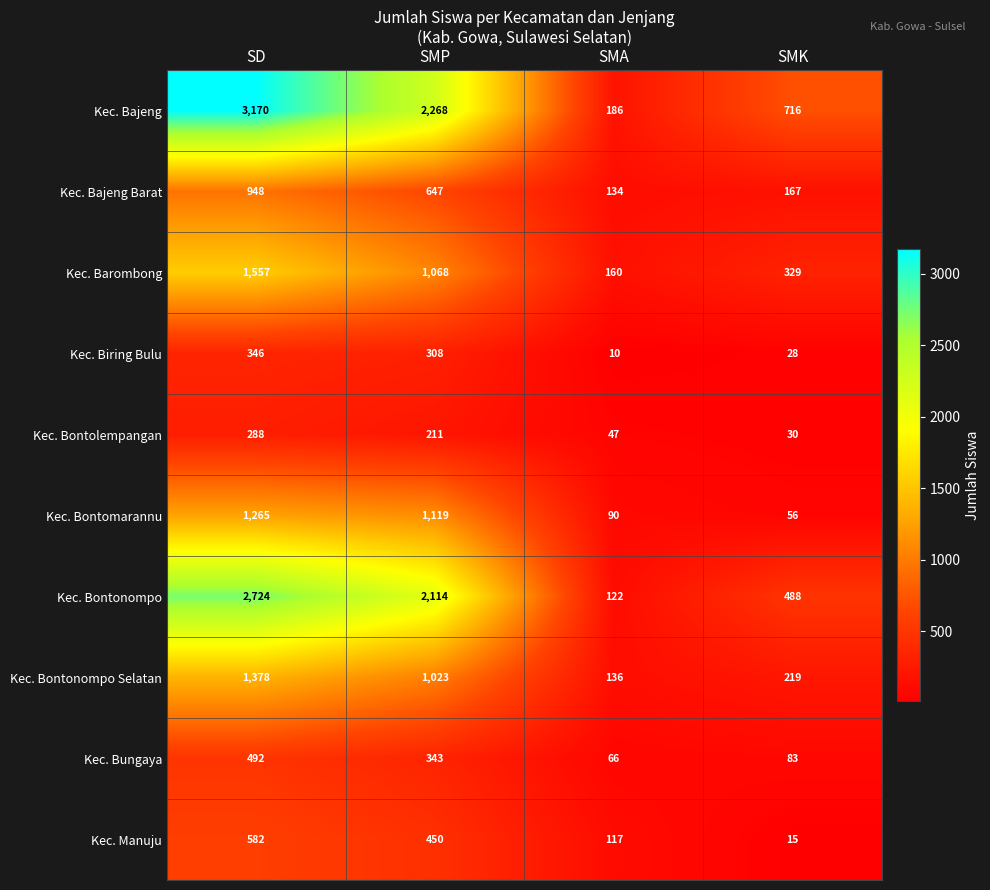

What is the difference between the maximum and minimum values in the Kec. Bontonompo Selatan series?

1242